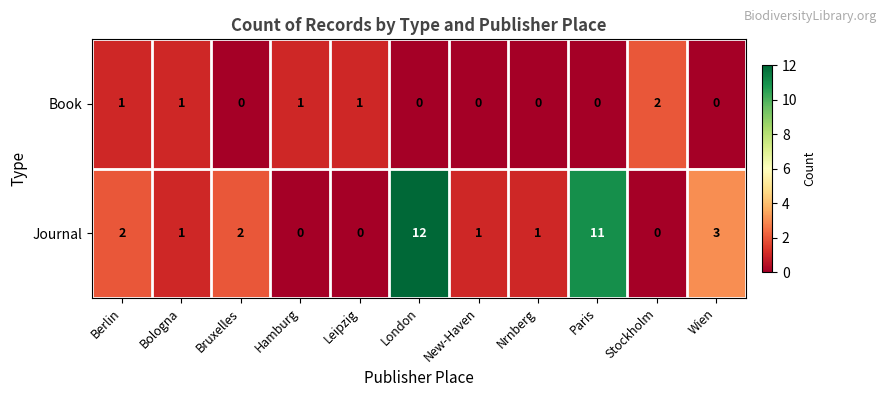

What is the difference between the second highest and second lowest values in the Journal series?

11